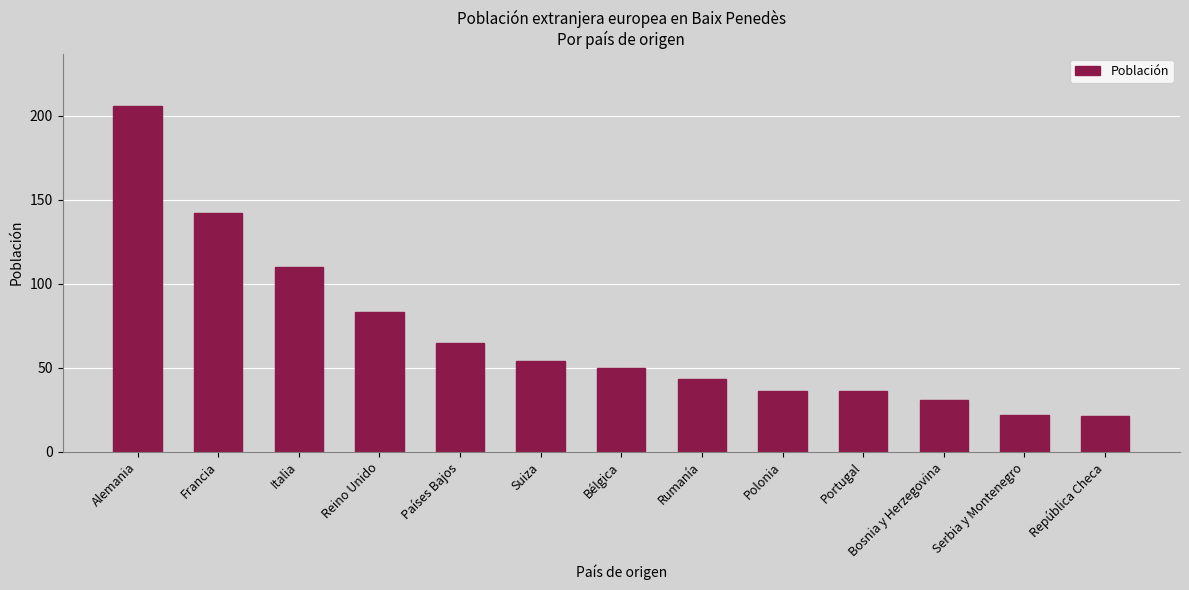

What is the difference between the values at Francia and Países Bajos?

77